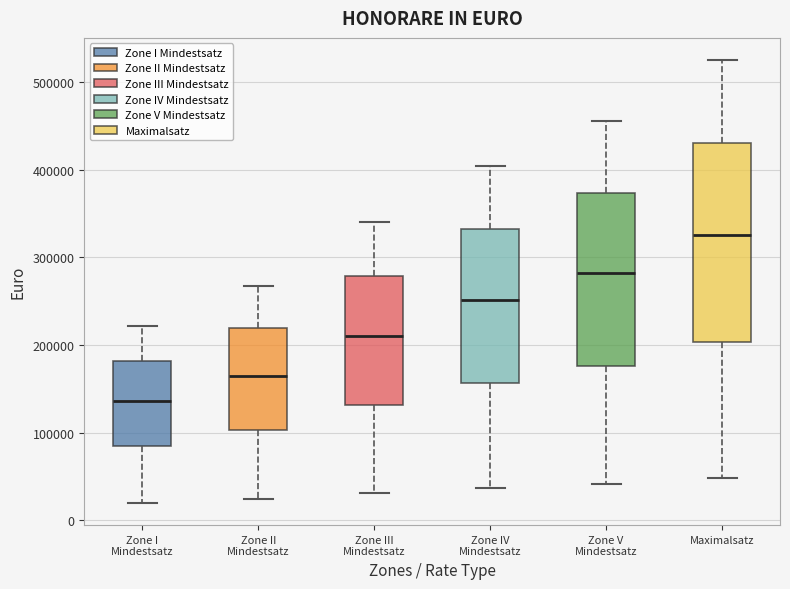

Which box is the tallest, from its lower edge to its upper edge?

Maximalsatz